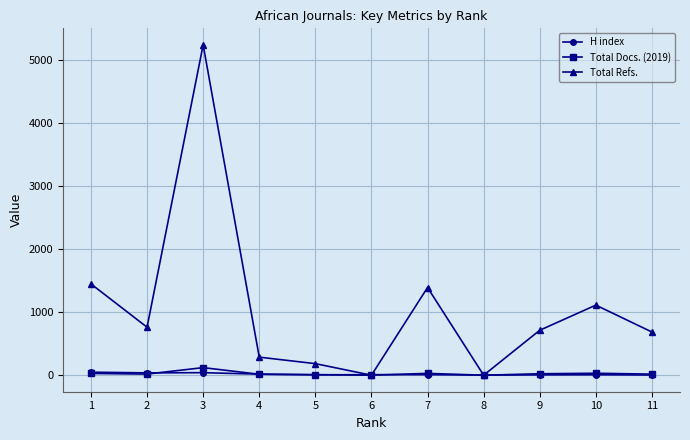

What is the maximum value shown in the chart?

5233